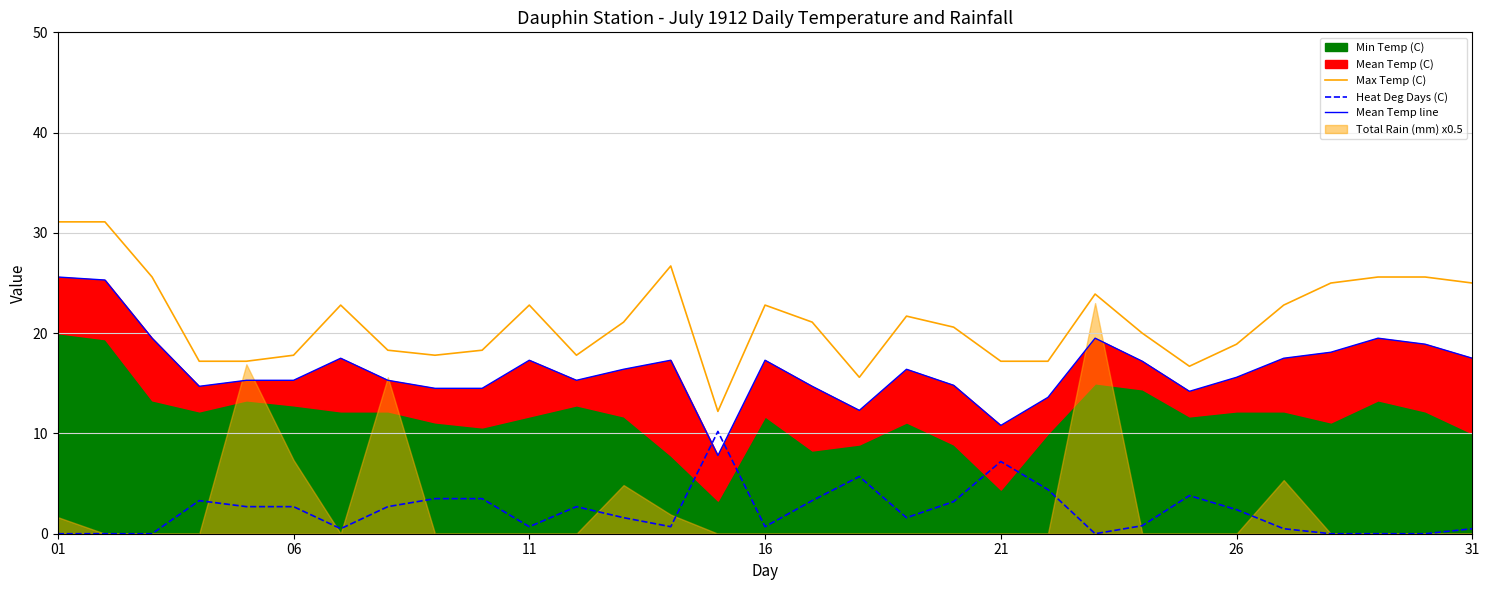

What is the value of the Max Temp (C) point at the 14th from the left?

26.7